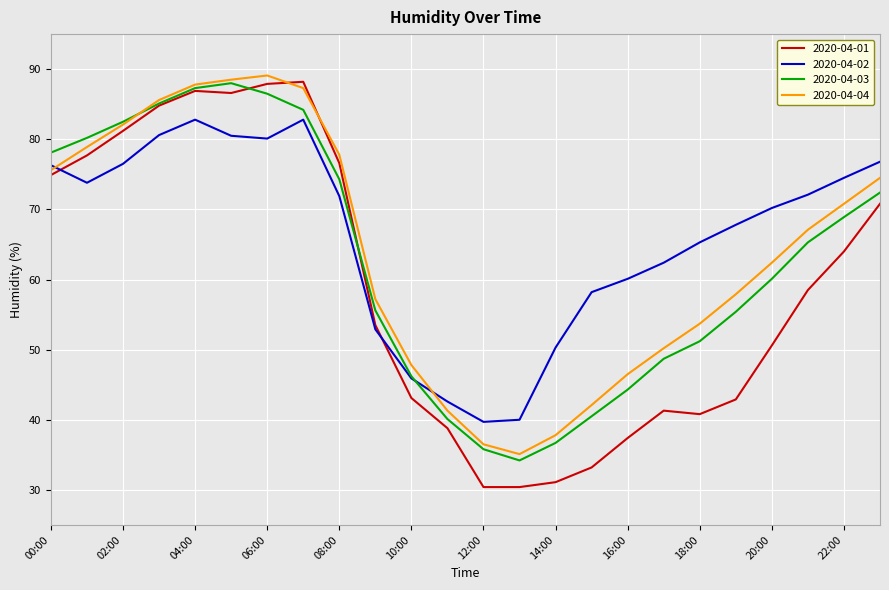

Which series has the largest range (max minus min)?

2020-04-01